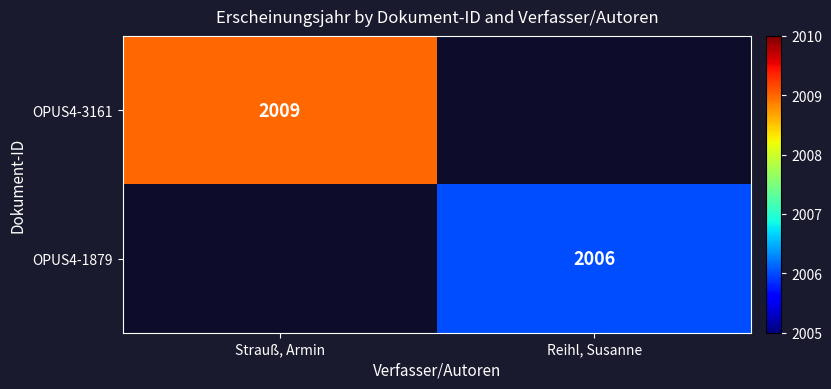

True or false: OPUS4-3161 has a value of 2009 at Strauß, Armin.

True